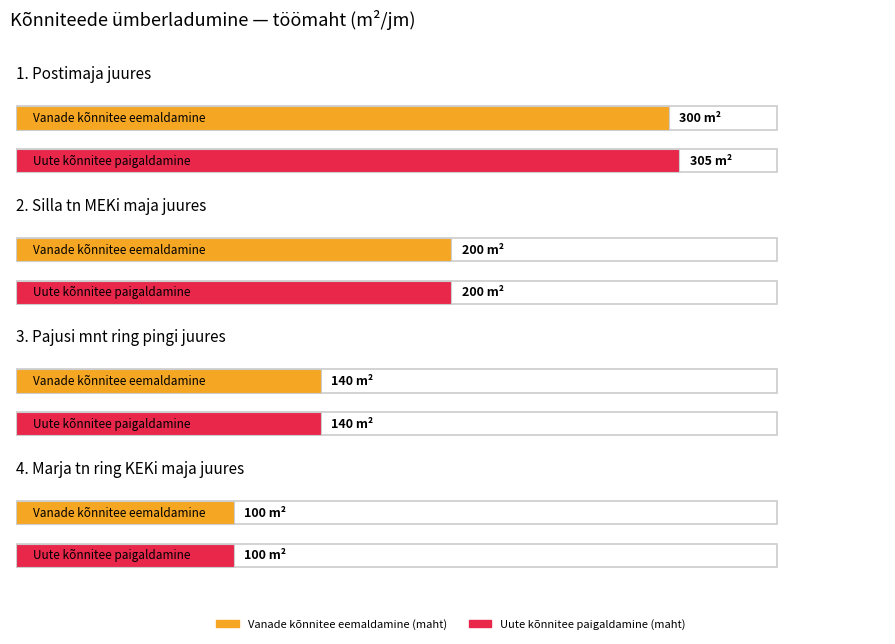

List the labels in order of Uute kõnniteekivide paigaldamine (maht) value, smallest first.

4. Marja tn ring KEKi maja juures, 3. Pajusi mnt ring pingi juures, 2. Silla tn MEKi maja juures, 1. Postimaja juures